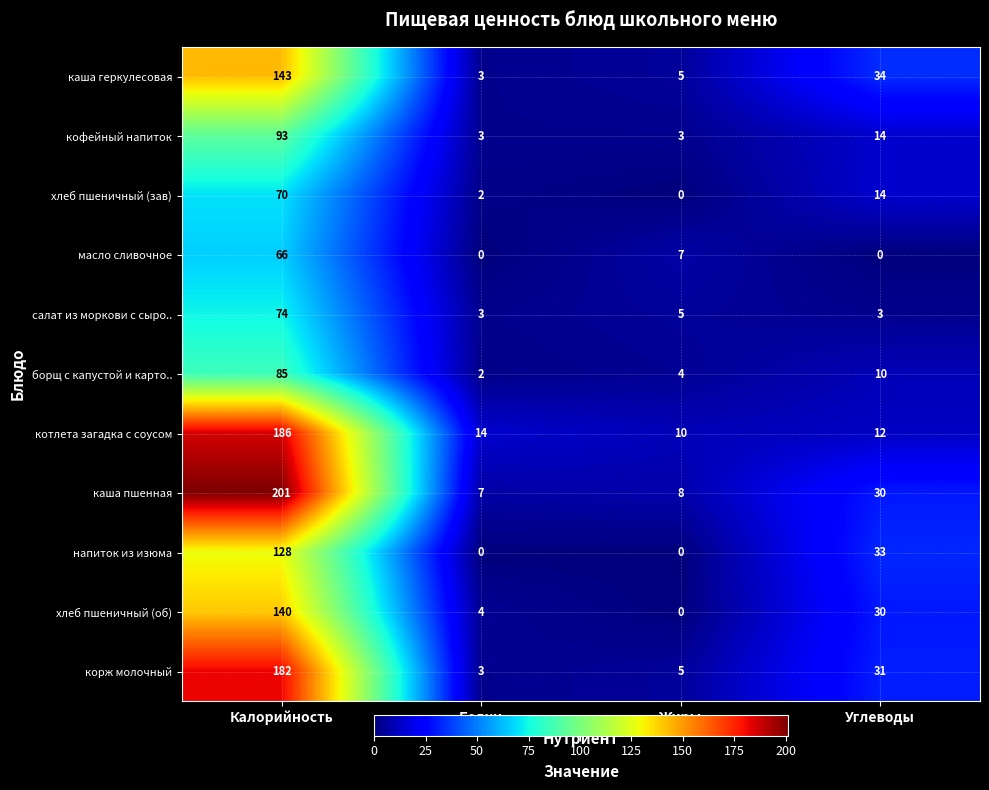

How many categories are shown in the chart?

4